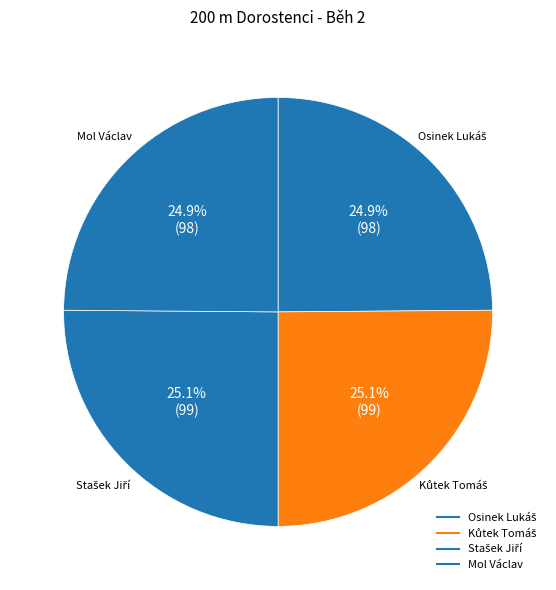

How many slices are in this pie chart?

4